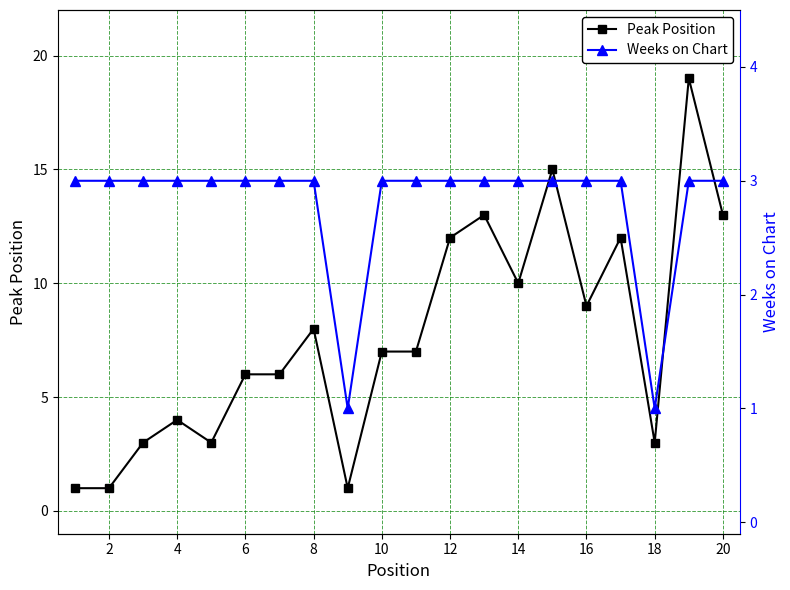

True or false: Peak Position has more than 2 interior local peaks.

True